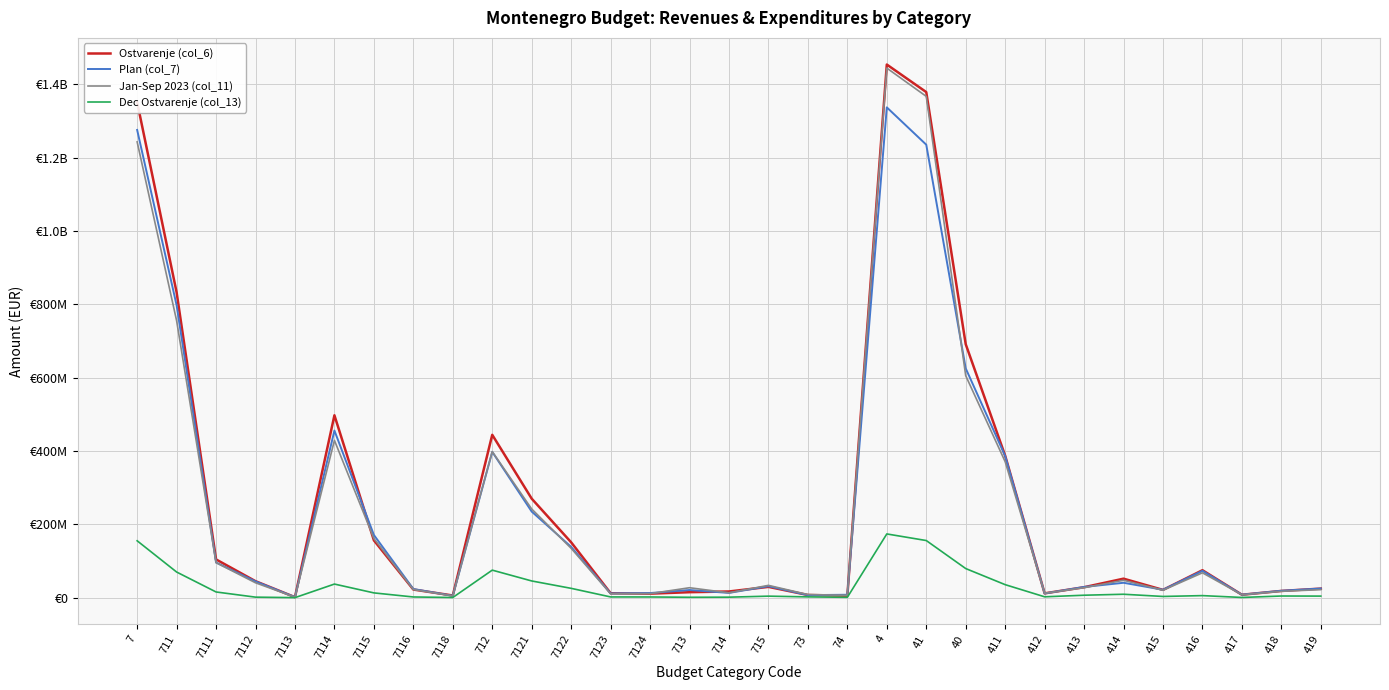

At which label is Ostvarenje (col_6) closest to 727951996?

40